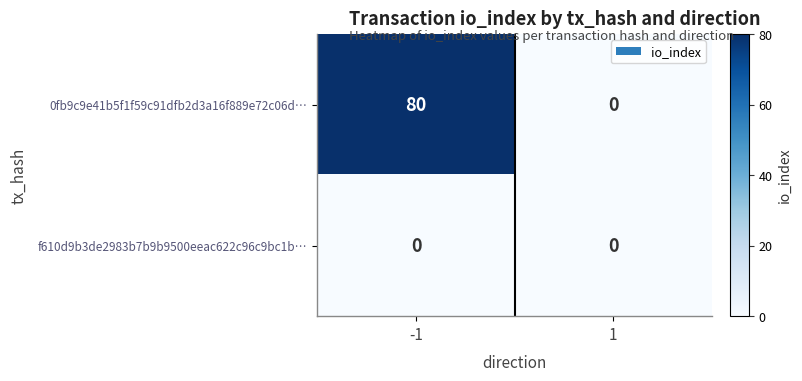

Between -1 and 1, which series saw the biggest shift?

0fb9c9e41b5f1f59c91dfb2d3a16f889e72c06d…